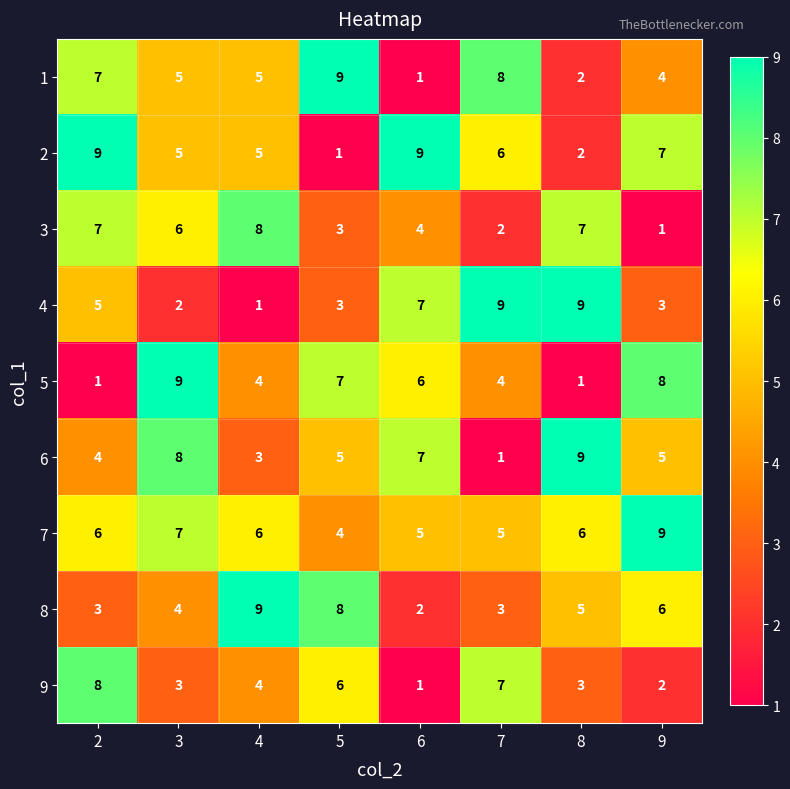

Which category has the lowest value in the 7 series?

5